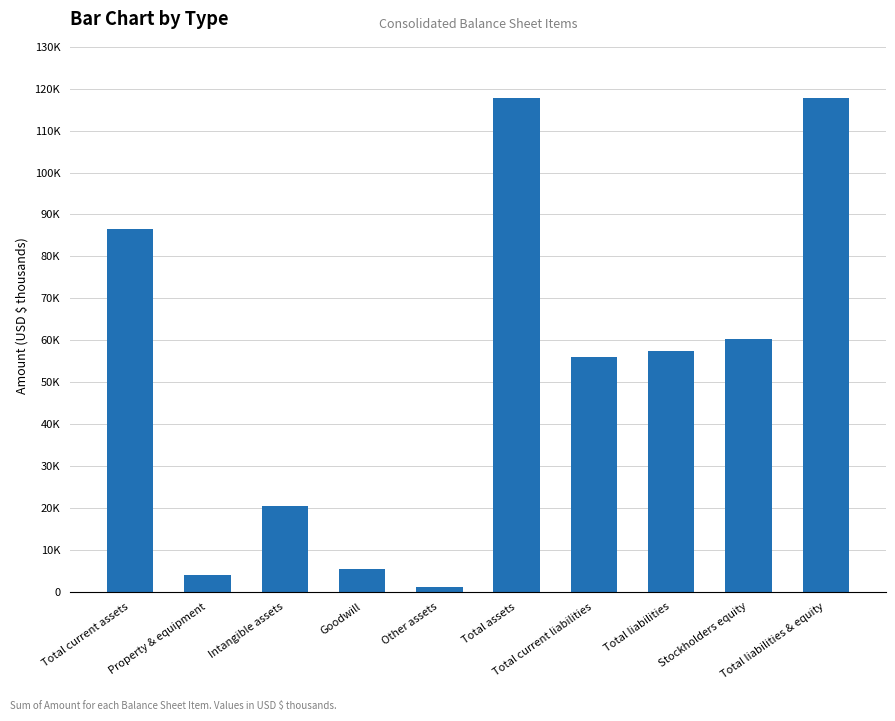

What position from the right is Total current assets?

10